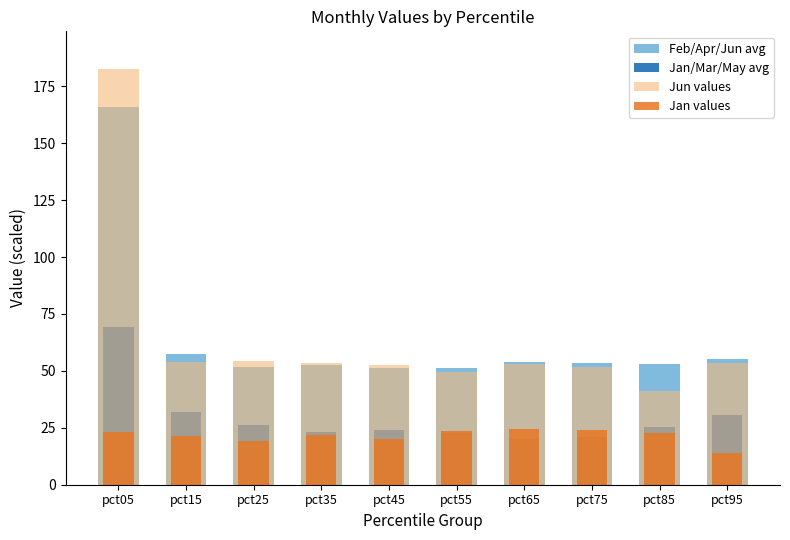

What is the difference between the maximum and second lowest values in the Jan values series?

5.5